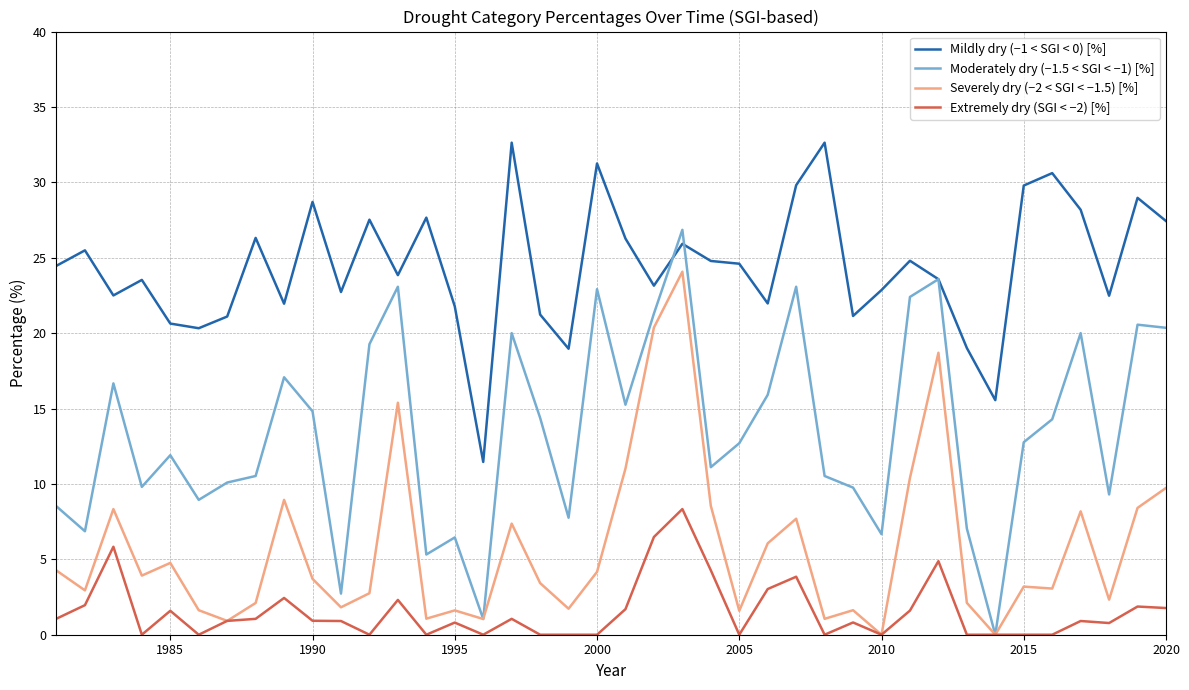

What are all the series names shown in the legend?

Mildly dry (−1 < SGI < 0) [%], Moderately dry (−1.5 < SGI < −1) [%], Severely dry (−2 < SGI < −1.5) [%], Extremely dry (SGI < −2) [%]